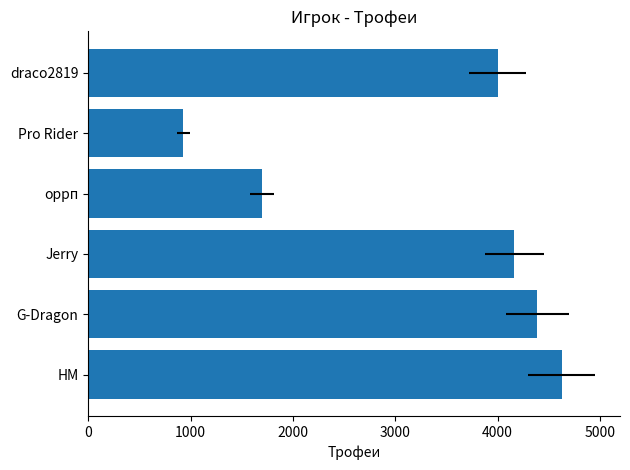

What is the smallest value displayed?

929